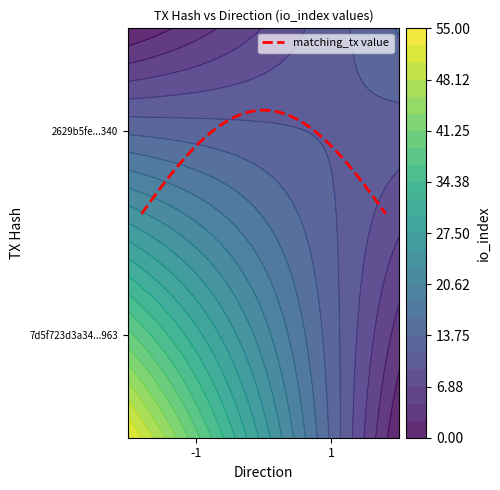

How many distinct data groups are displayed?

2